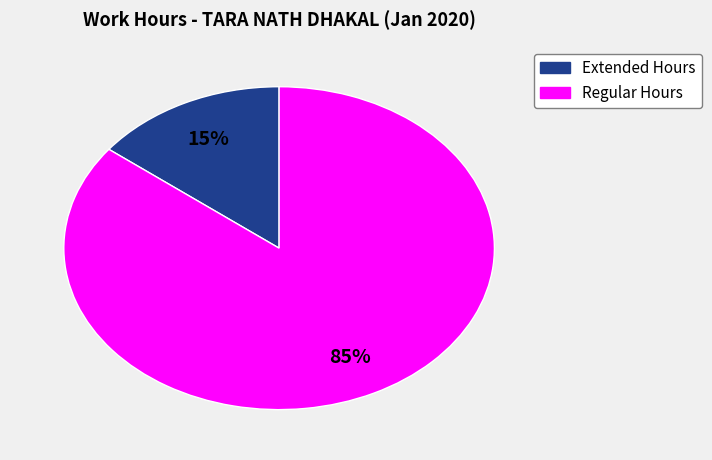

To the nearest percent, what is the average slice percentage?

50%